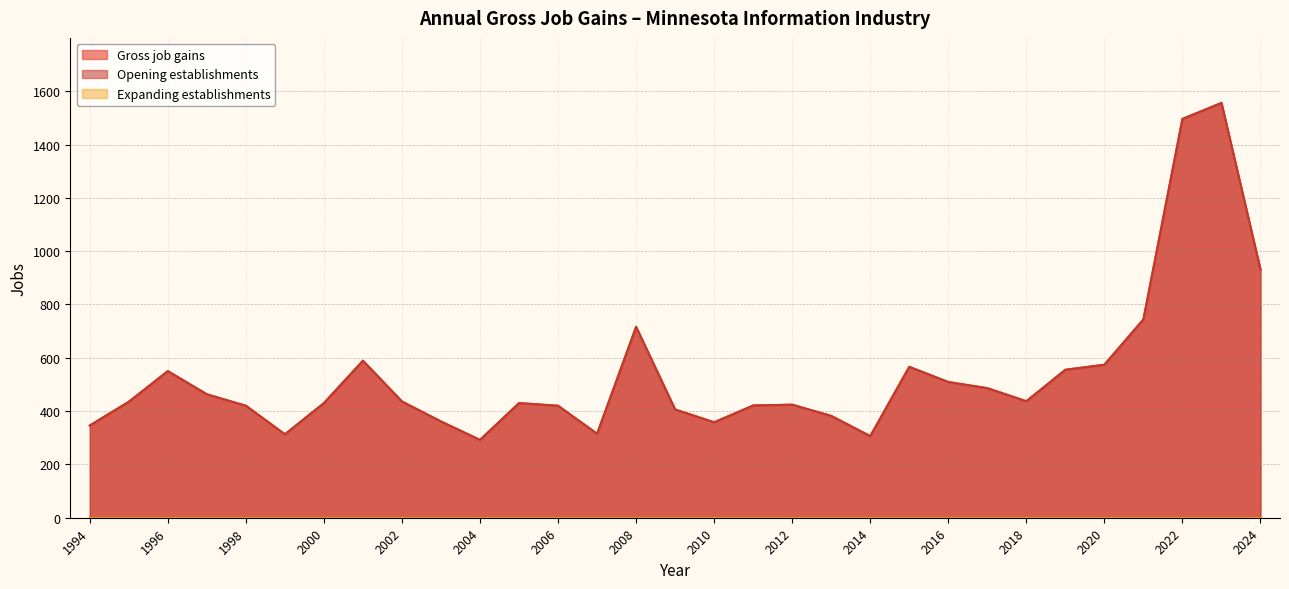

Which series has the largest range (max minus min)?

Gross job gains